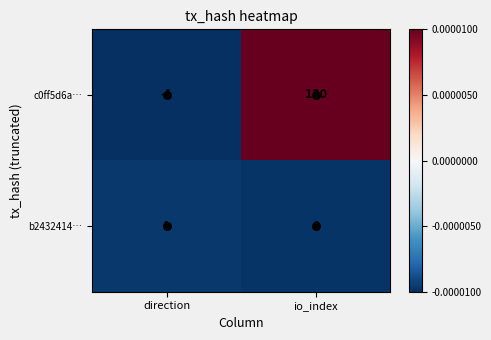

What is the sum of all c0ff5d6a… values?

119